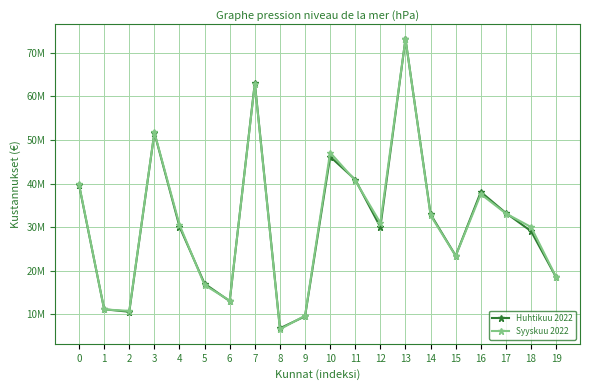

What are all the series names shown in the legend?

Huhtikuu 2022, Syyskuu 2022